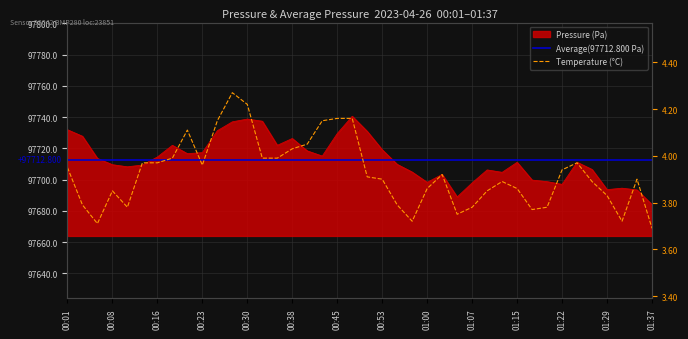

True or false: Temperature (°C) and Average(97712.800 Pa) cross at least once.

False